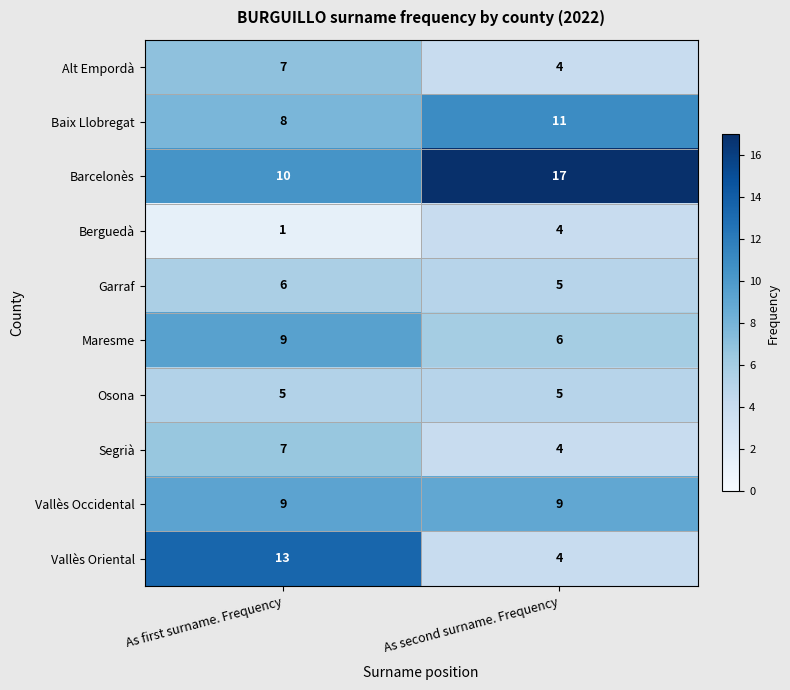

What is the average value of the Segrià series?

6